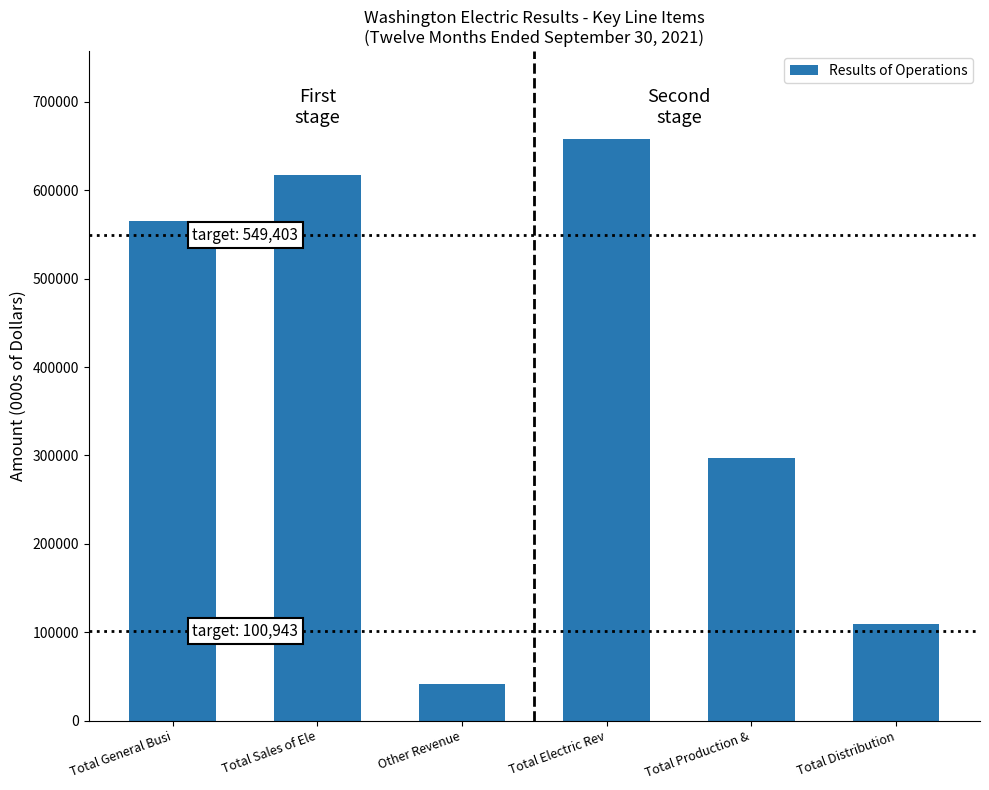

How many categories are shown in the chart?

6